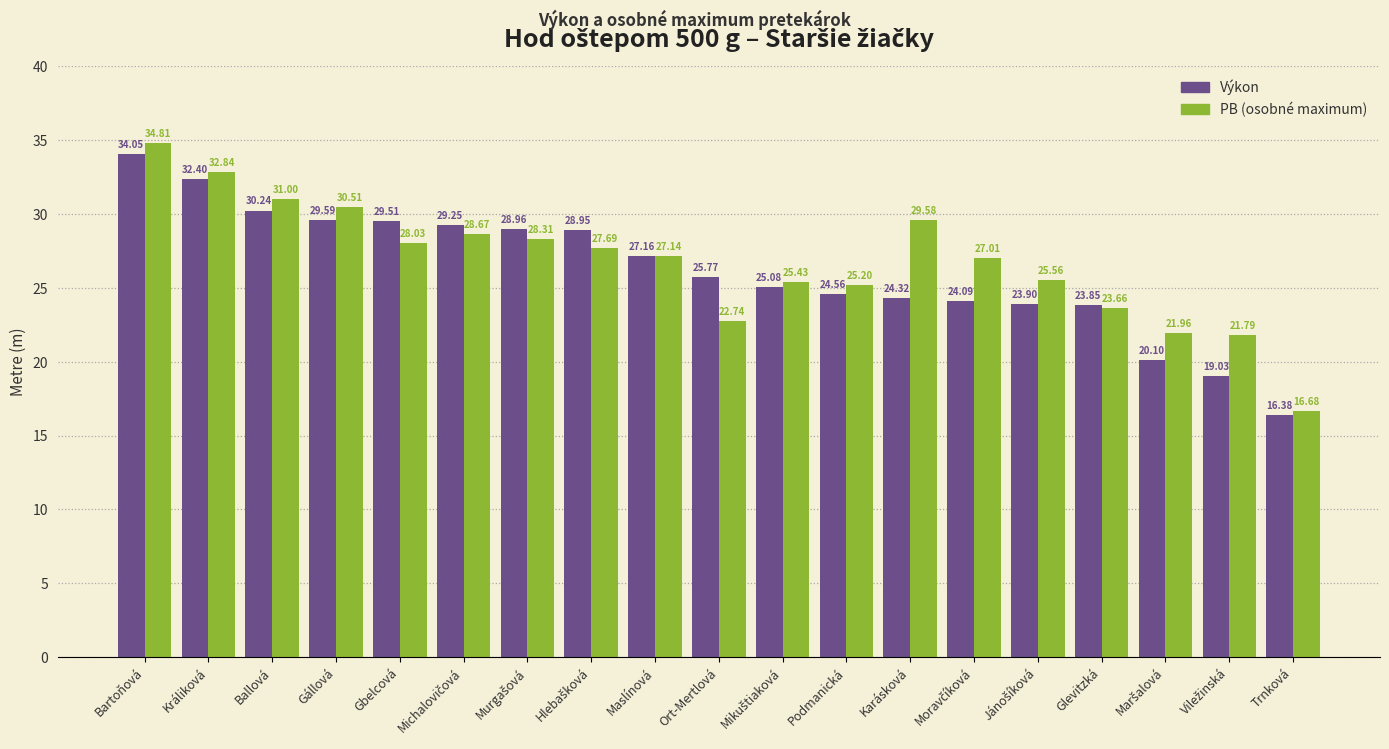

What is the total value across all series at Glevitzká?

47.5